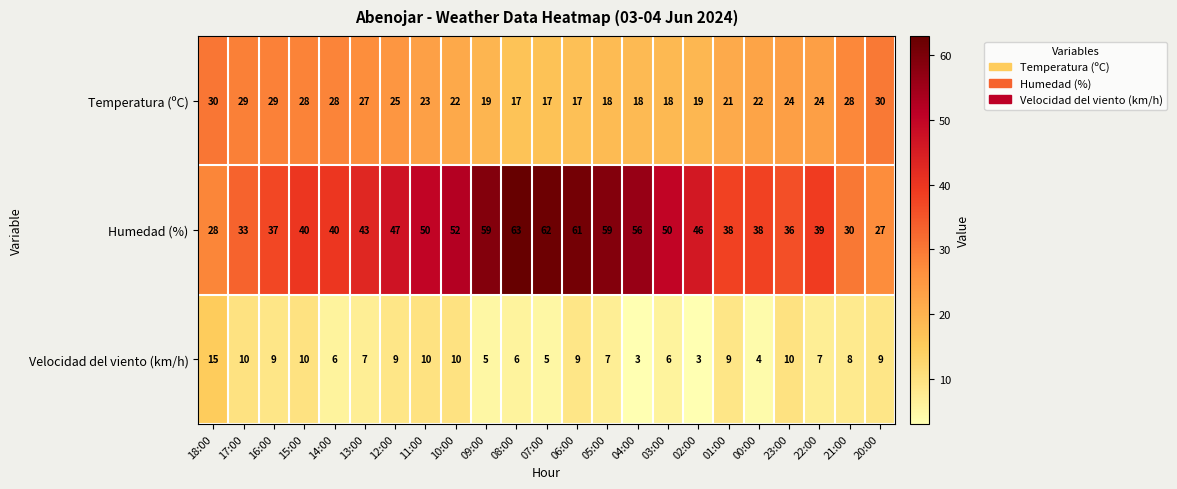

What is the minimum value shown in the chart?

3